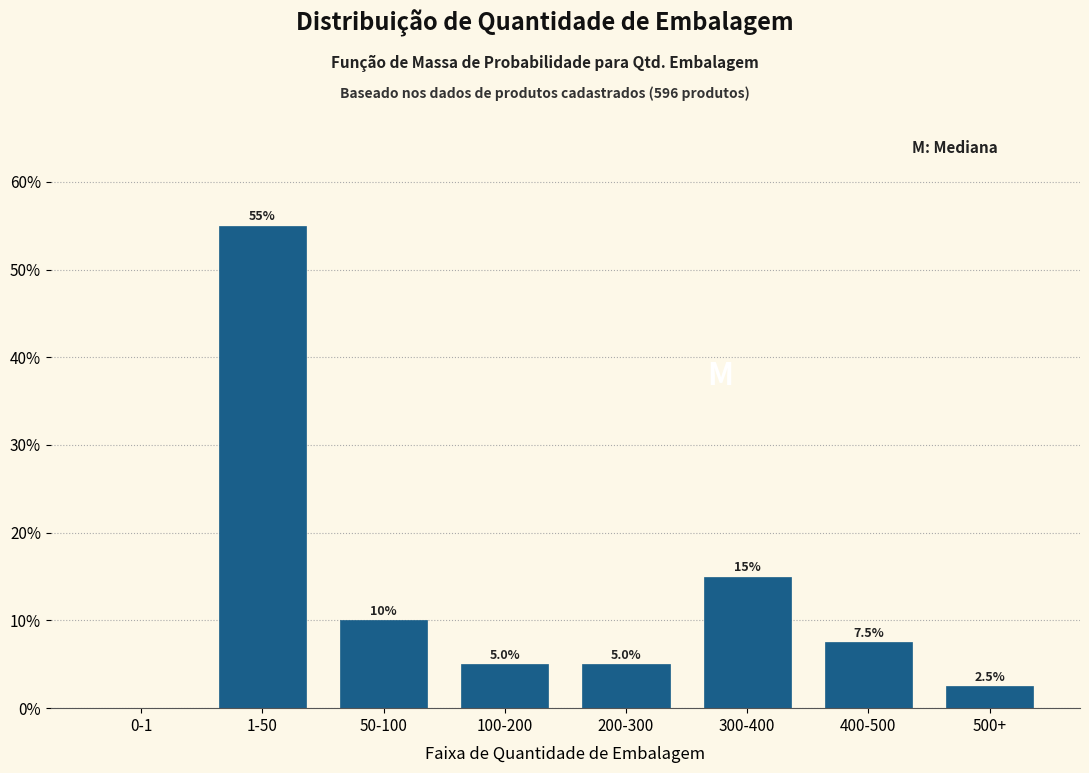

Reading right to left, transcribe all the data shown in this chart.

500+=2.5	400-500=7.5	300-400=15.0	200-300=5.0	100-200=5.0	50-100=10.0	1-50=55.0	0-1=0.0